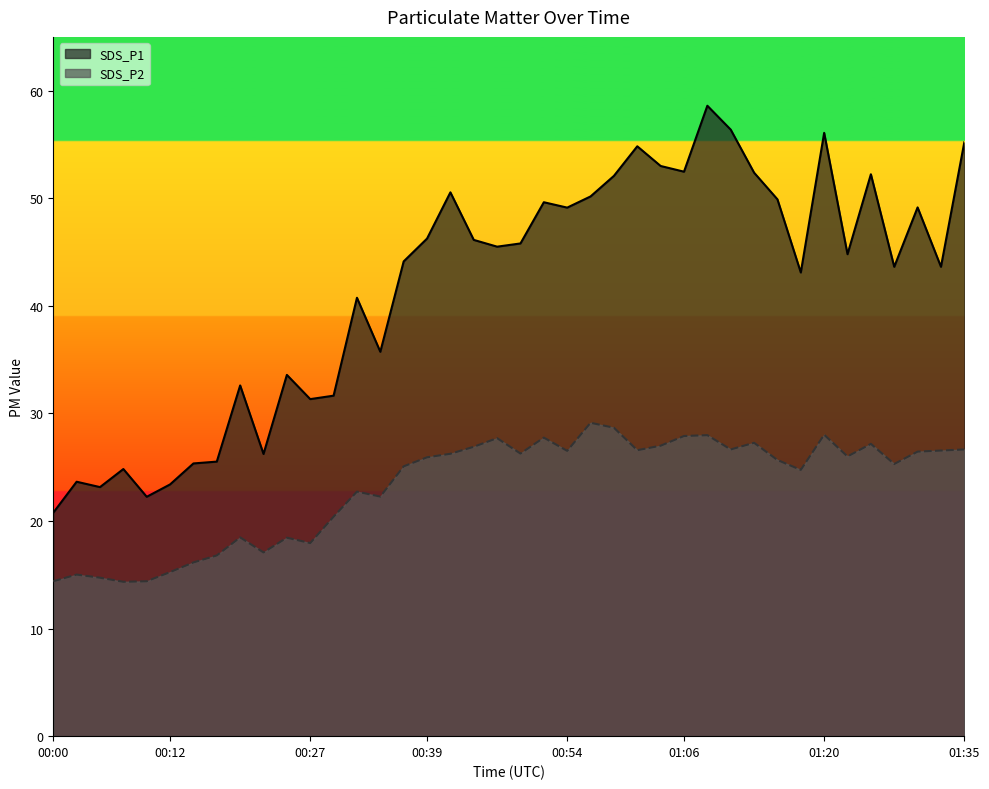

At how many categories does at least one series exceed 32?

29